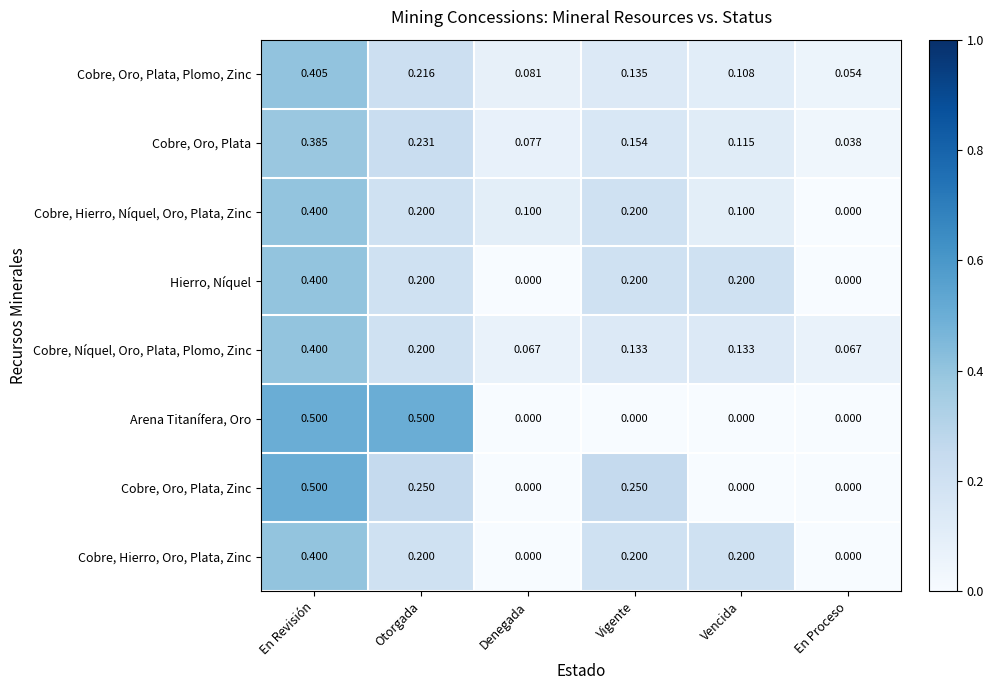

Between Otorgada and Vencida, which series saw the biggest shift?

Arena Titanífera, Oro